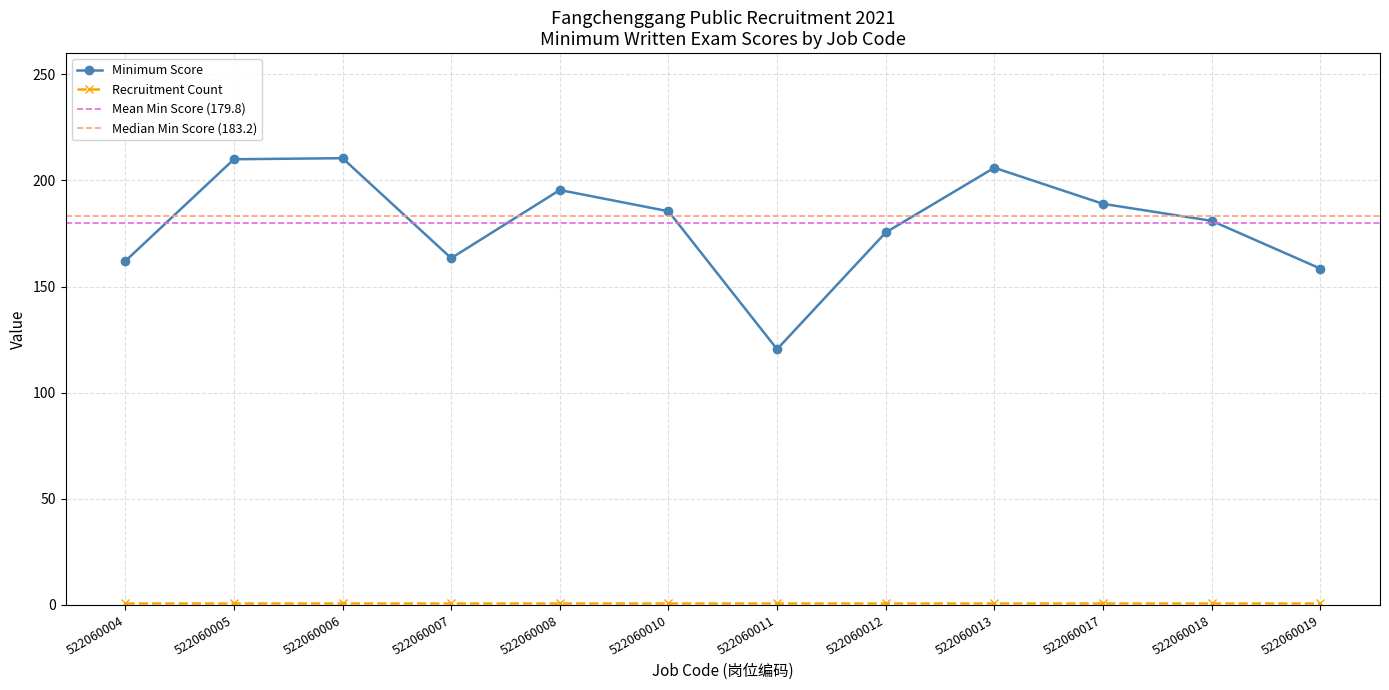

What is the sum of all values?

2157.4